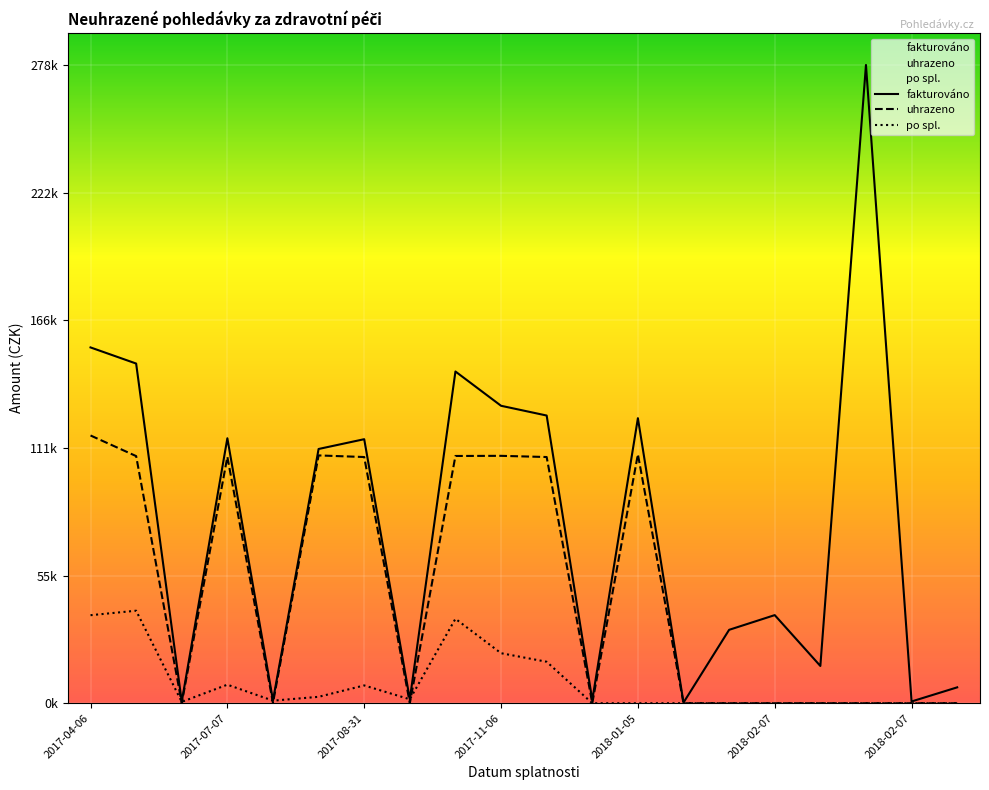

What are all the series names shown in the legend?

fakturováno, uhrazeno, po spl.